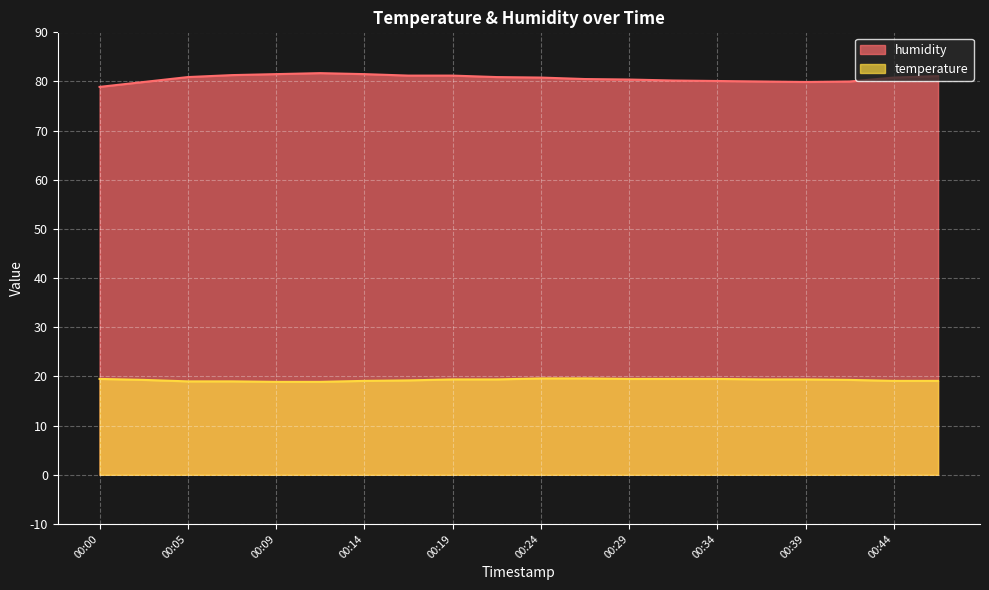

Is the value of humidity at 00:36 greater than the value of temperature at 00:09?

Yes